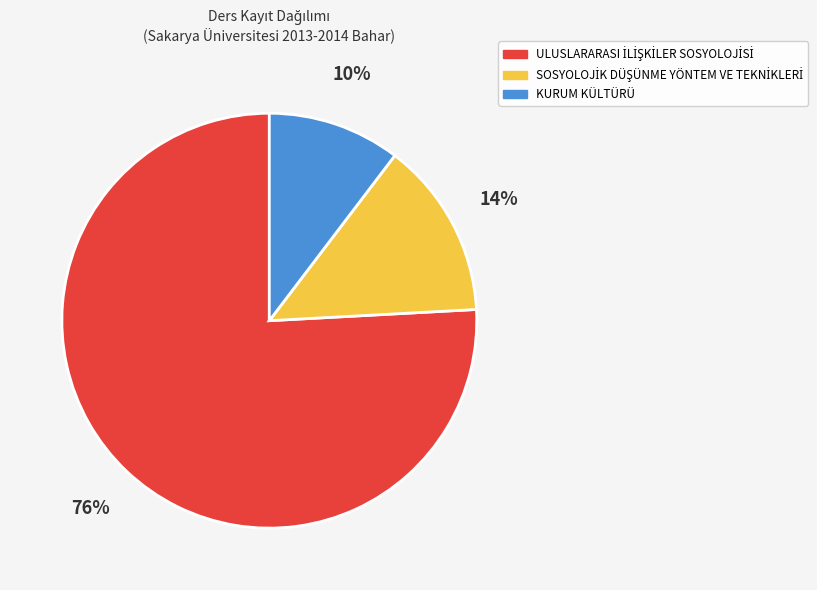

Count the number of slices in the pie.

3